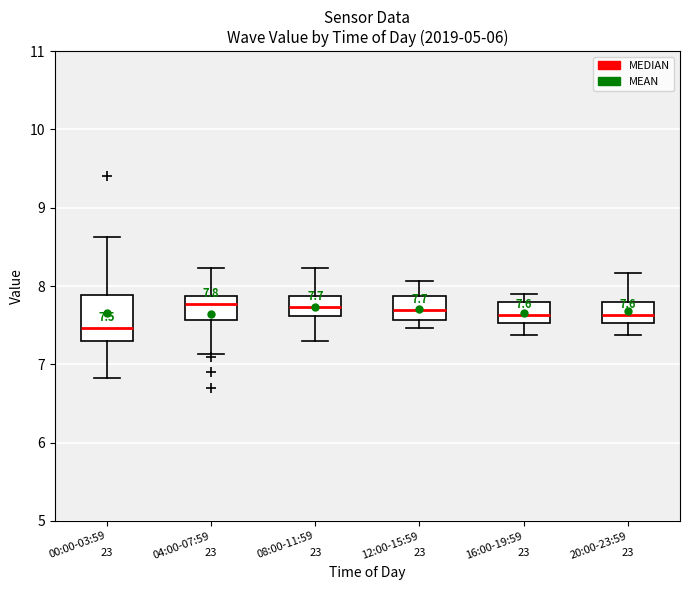

Which box's median line is the lowest?

00:00-03:59